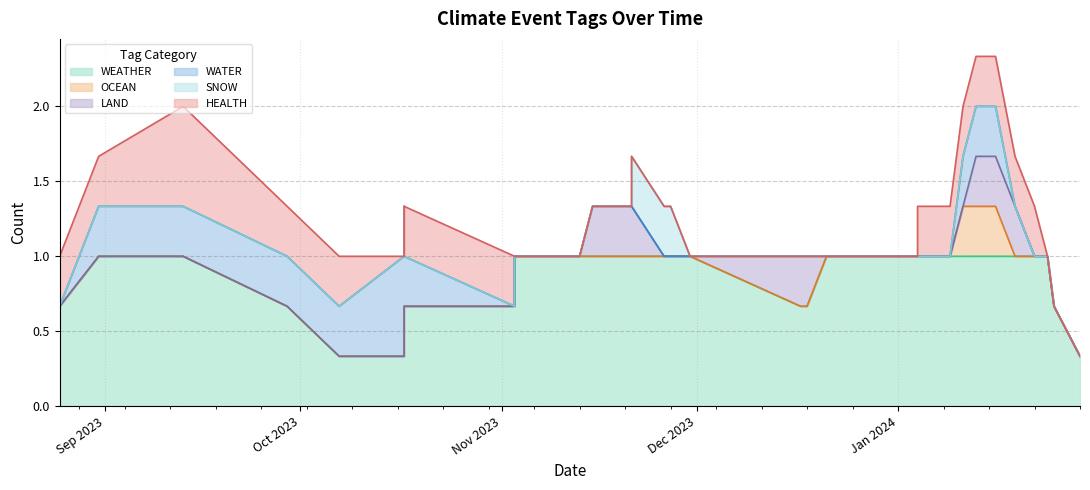

Does the chart have visible grid lines?

Yes